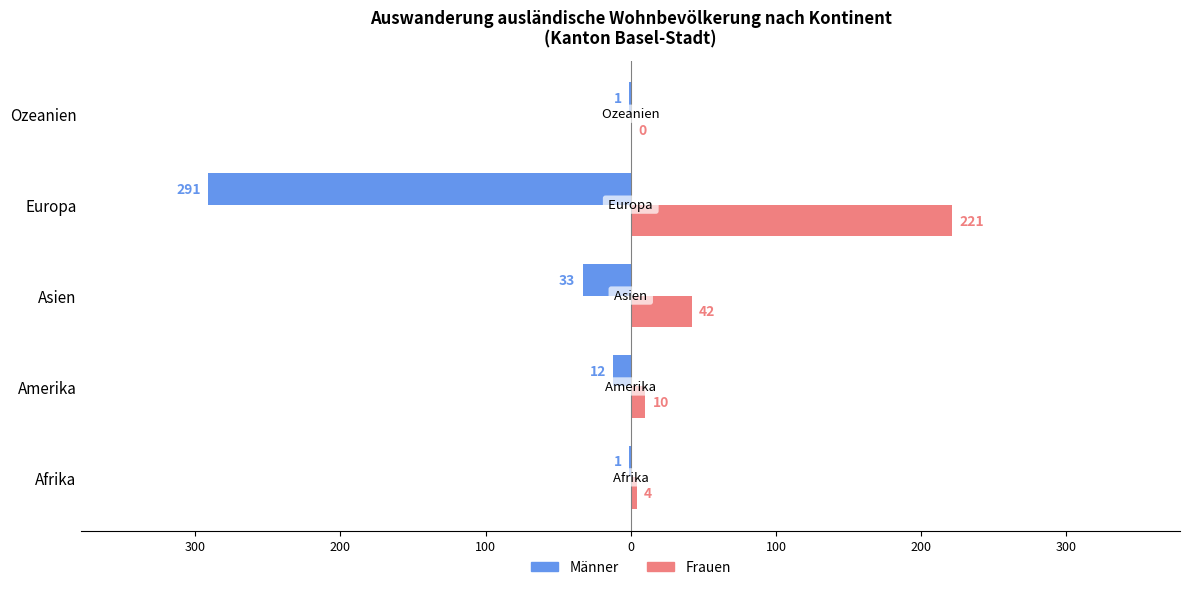

Which series has the widest spread of values?

Männer